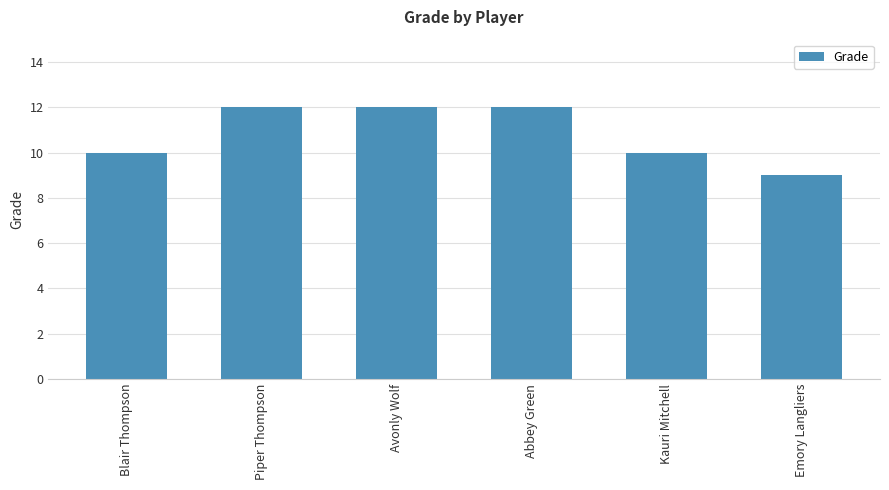

Are the bars horizontal?

No